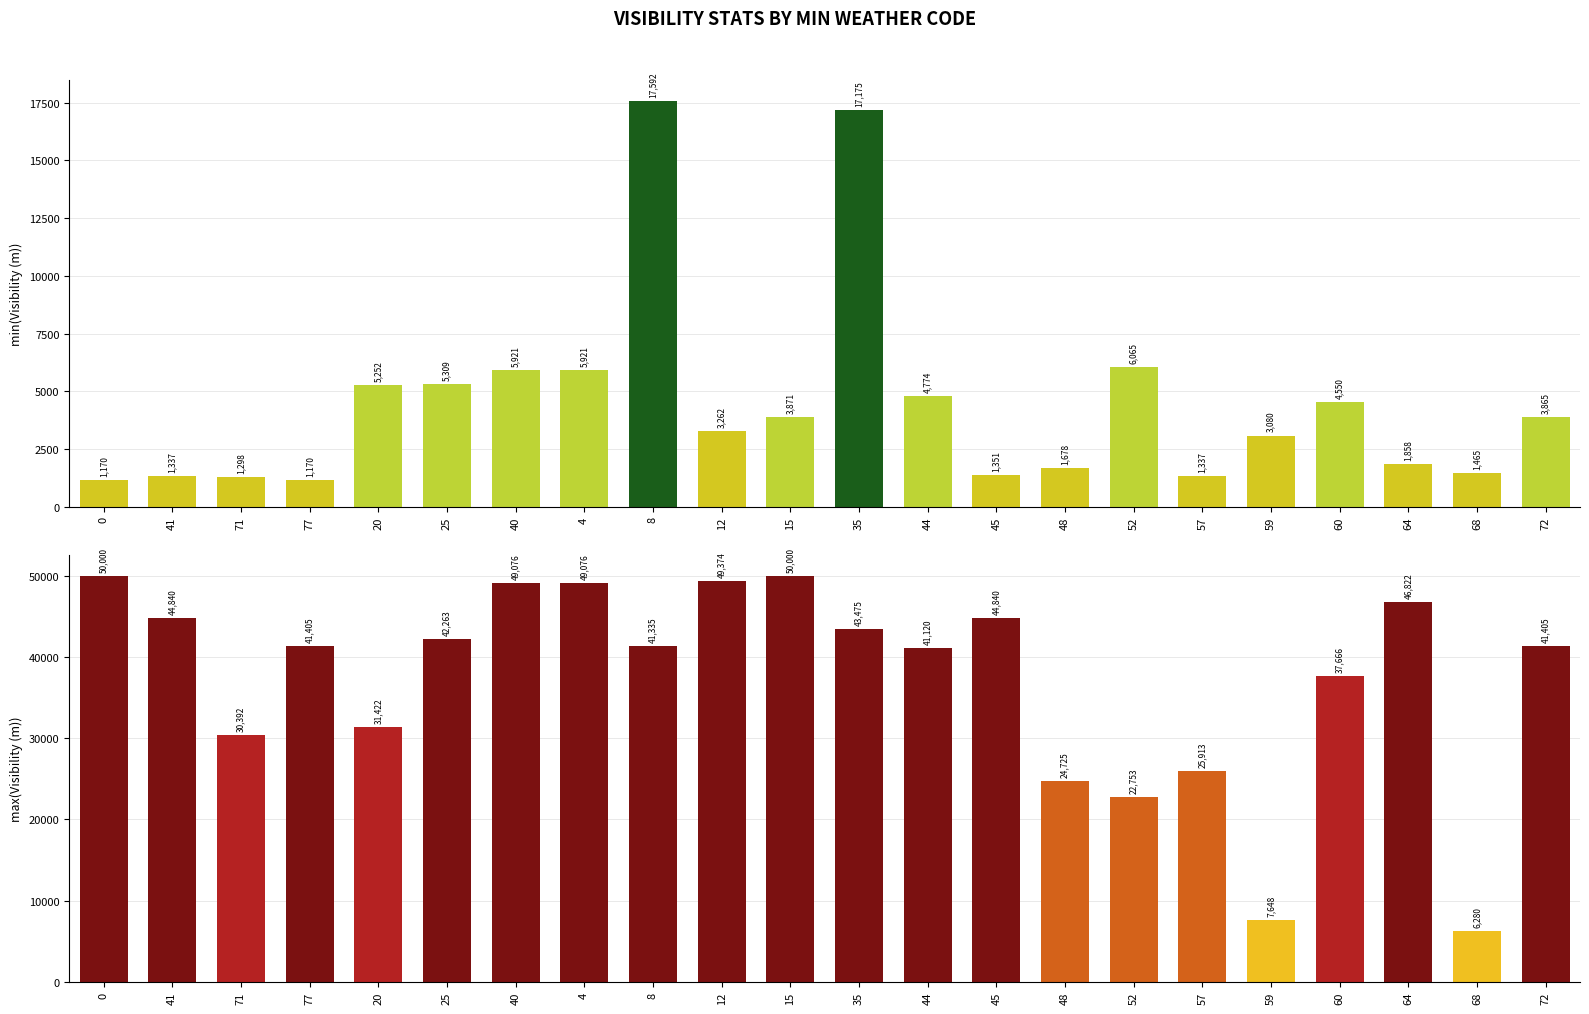

Where is min(Visibility (m)) nearest to the value 9381?

52